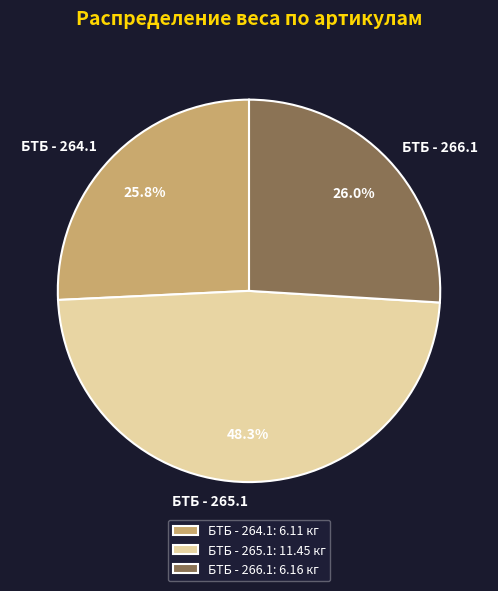

Combined, what portion of the pie is БТБ - 264.1 and БТБ - 266.1?

51.7%